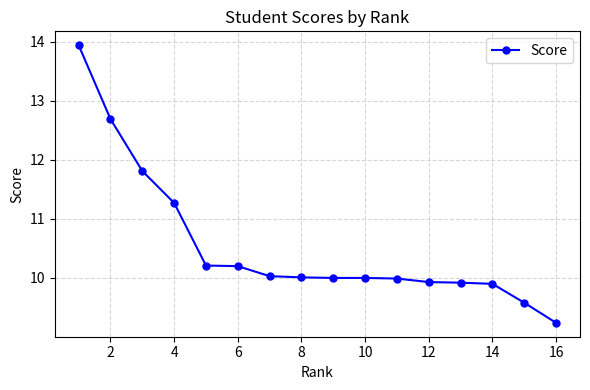

How many distinct data groups are displayed?

1